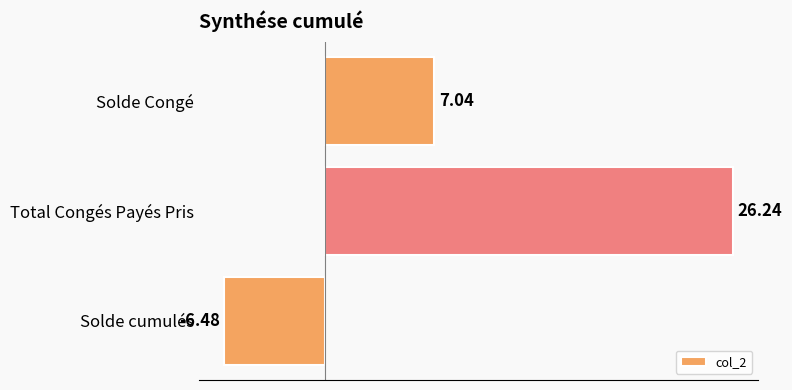

Which category has the lowest value across all series?

Solde cumulés